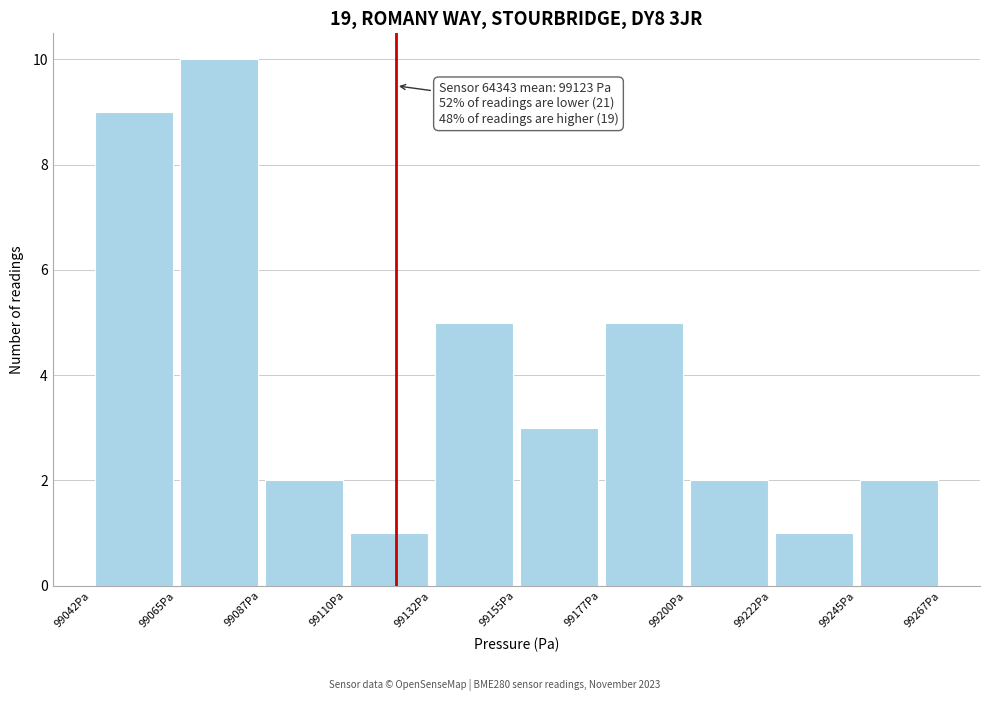

Over which range of the x-axis is the bar tallest?

99065 to 99085